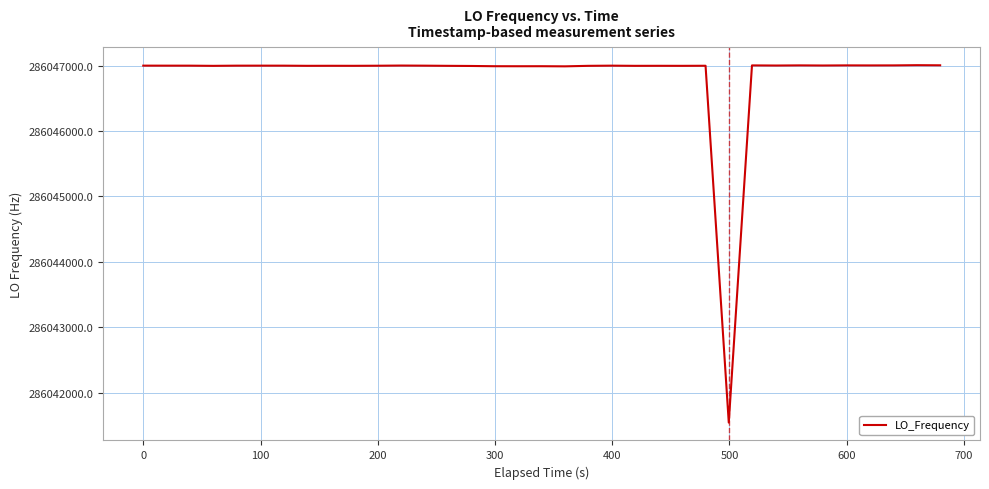

What is the maximum value shown in the chart?

286047005.1